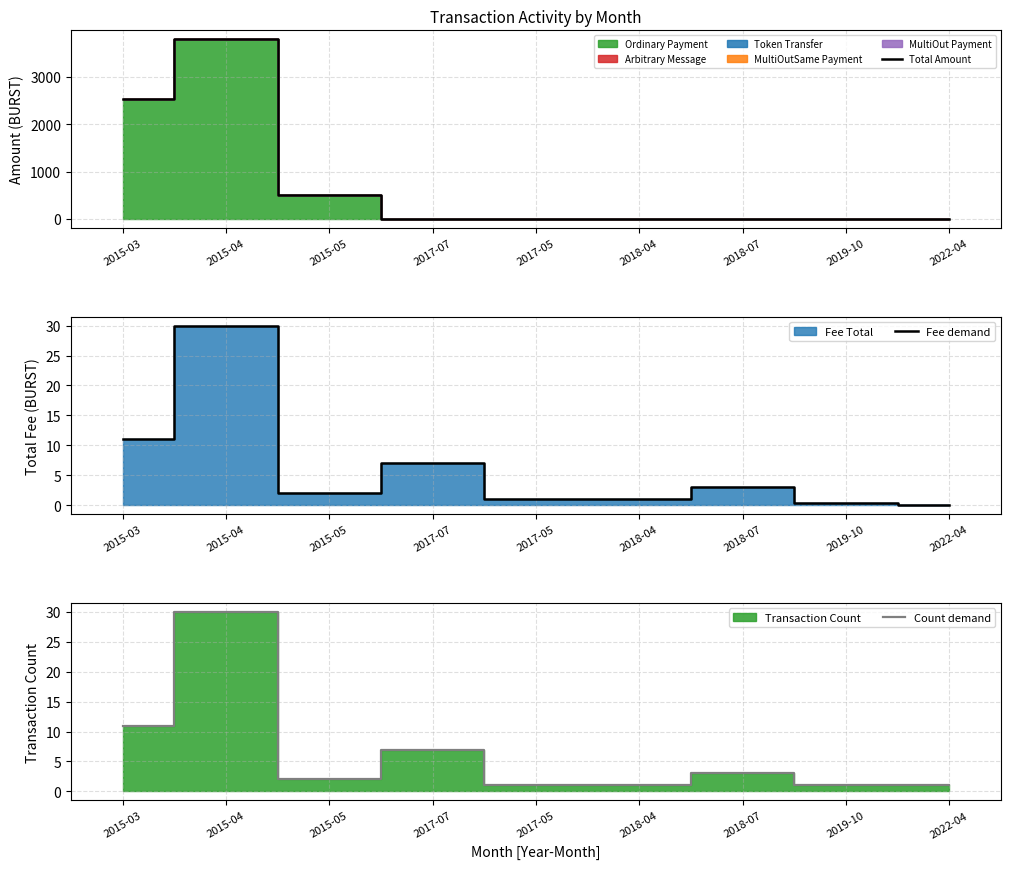

Is it true that Fee demand equals 1.0 at 2015-05?

False